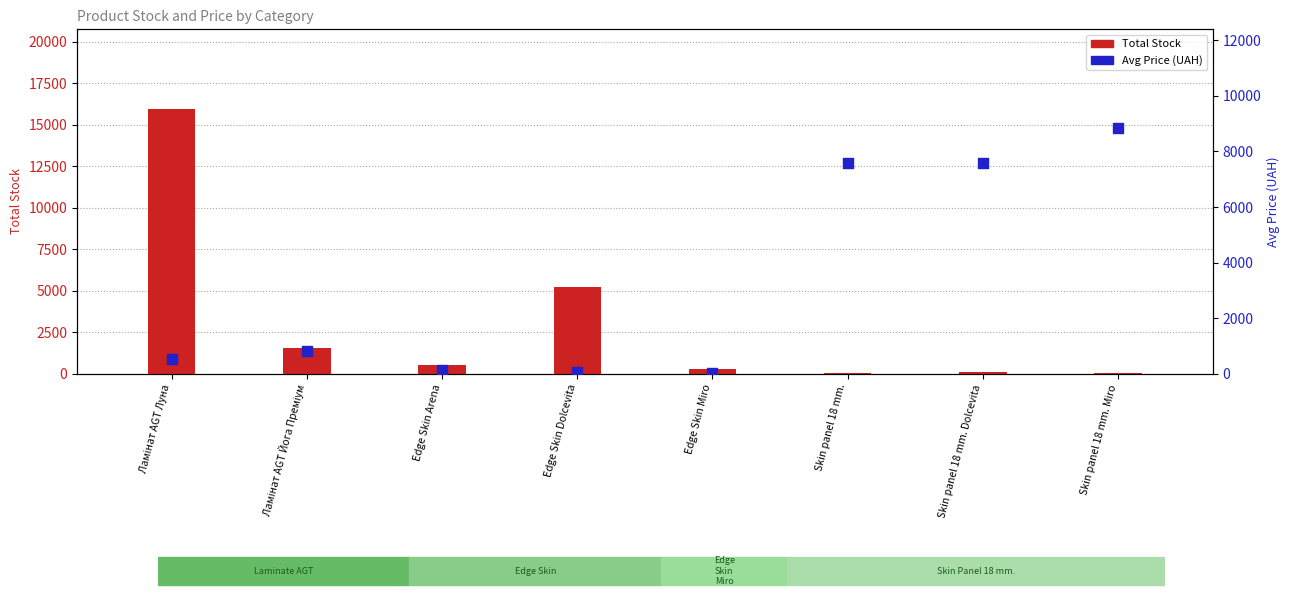

Which series has the largest total across all categories?

Avg Price (UAH)